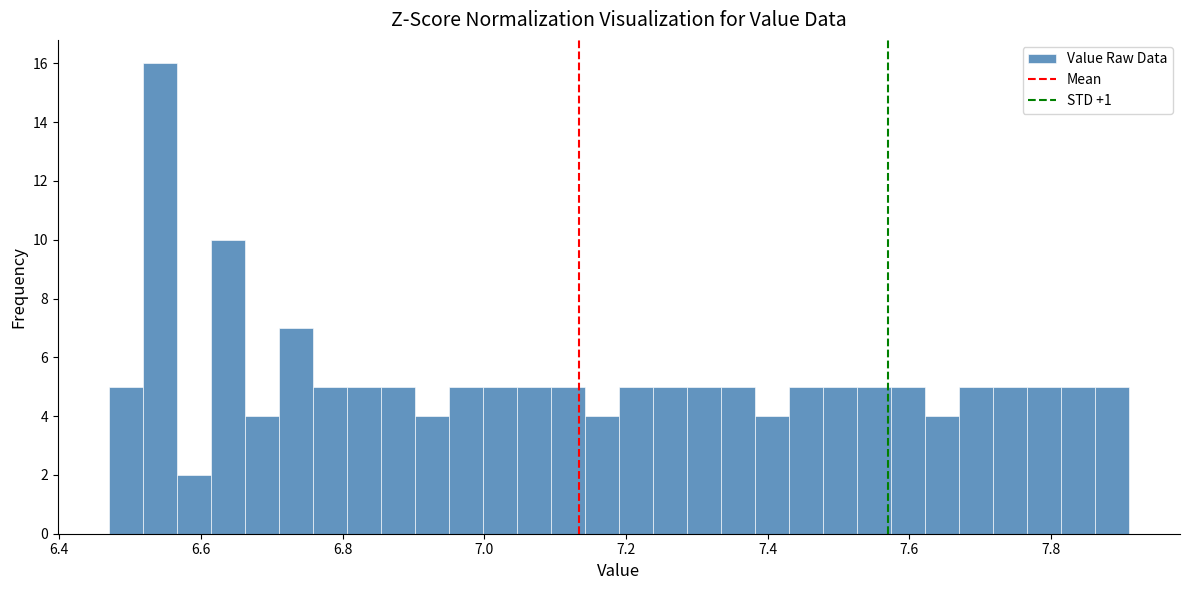

Read against the x-axis, roughly where is the centre of the tallest bar?

6.54